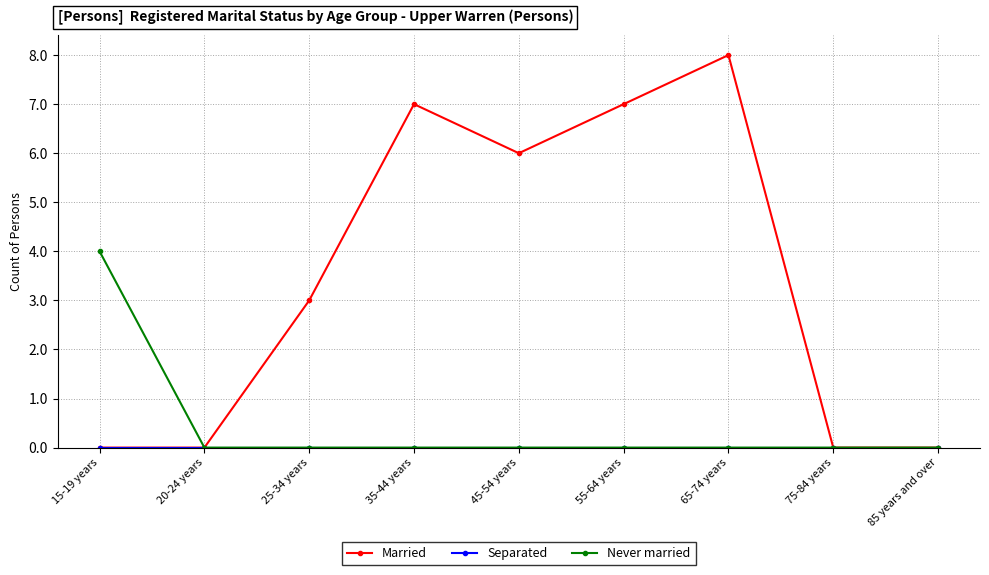

What position from the right is 85 years and over?

1